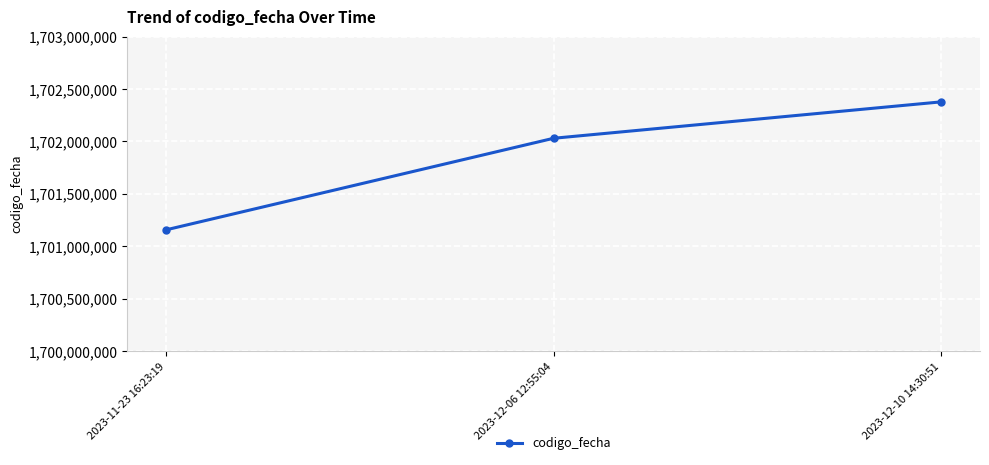

How many values are below 1702029823?

1